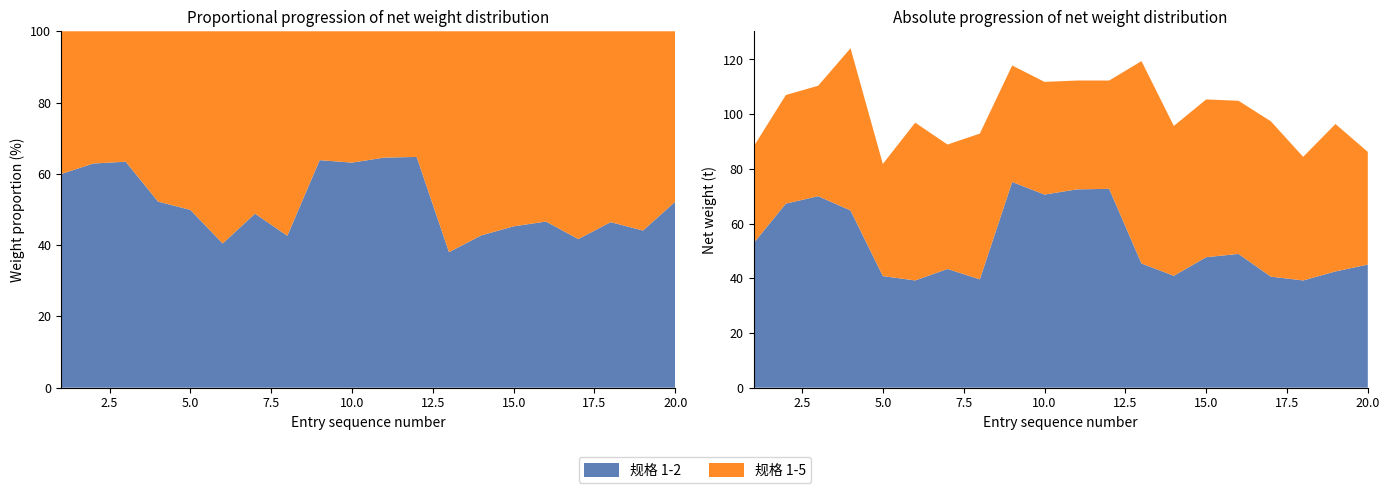

Reading left to right, list all the values displayed in this chart.

1-2 净重: 1=52.8	2=67.3	3=70.0	4=64.8	5=40.8	6=39.2	7=43.4	8=39.6	9=75.2	10=70.6	11=72.5	12=72.7	13=45.4	14=40.9	15=47.7	16=48.9	17=40.6	18=39.2	19=42.5	20=45.0
1-5 净重: 1=35.3	2=39.7	3=40.4	4=59.3	5=41.0	6=57.7	7=45.5	8=53.3	9=42.6	10=41.2	11=39.8	12=39.6	13=74.0	14=54.8	15=57.7	16=56.0	17=56.8	18=45.2	19=53.9	20=41.2